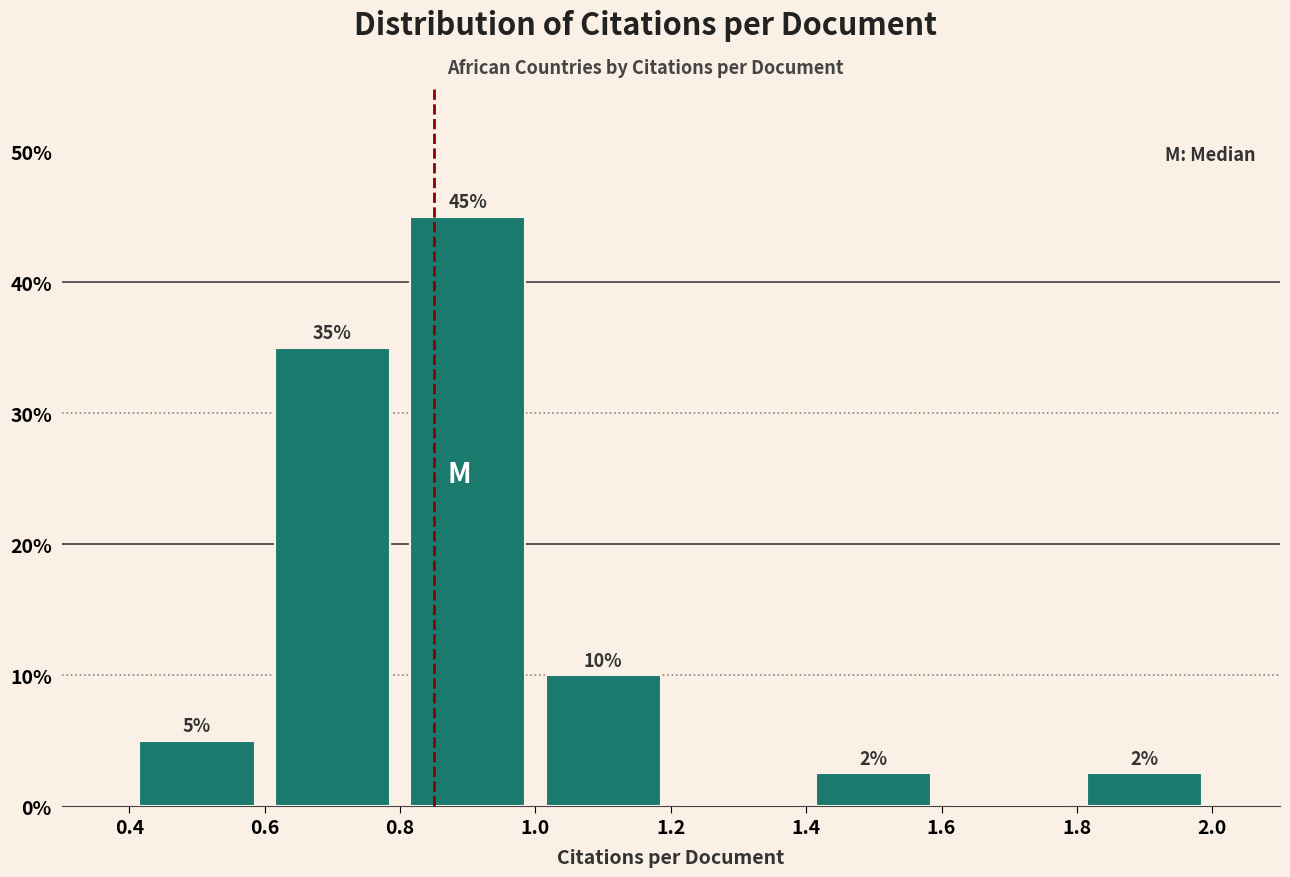

Over which range of the x-axis is the bar tallest?

0.8 to 1.0